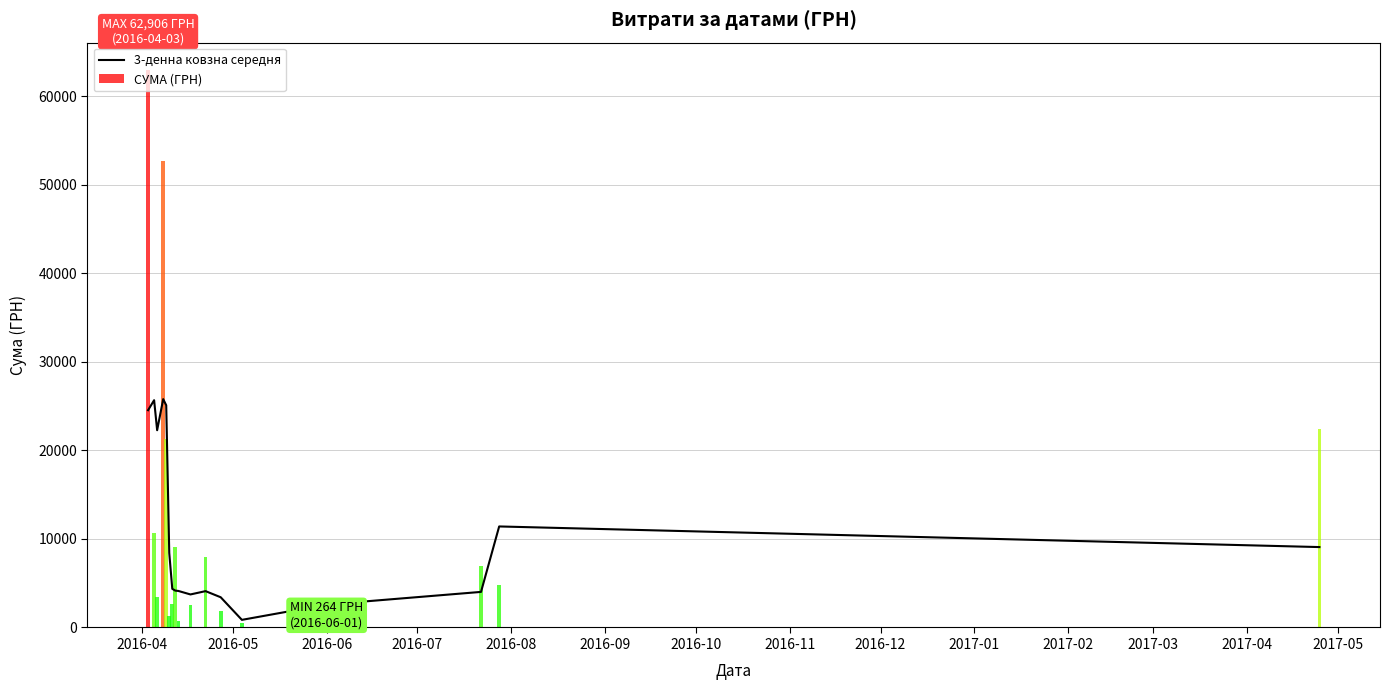

What is the label of the 17th bar from the right?

2016-04